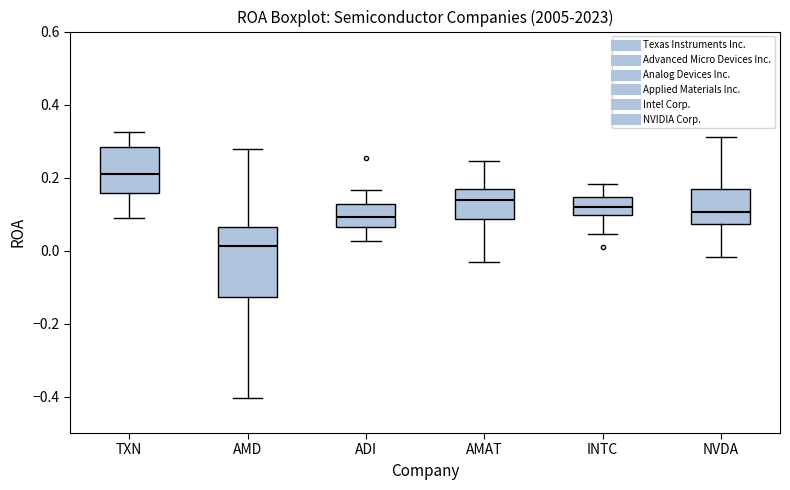

Where is the lower edge of the box for AMAT on the y-axis? The values are not printed on the chart, so give them approximately, as read against the axis.

0.08